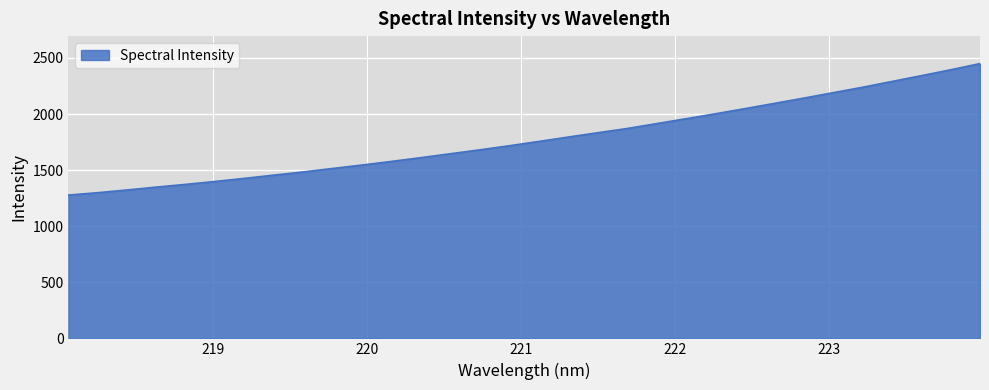

What is the greatest value displayed?

2450.1